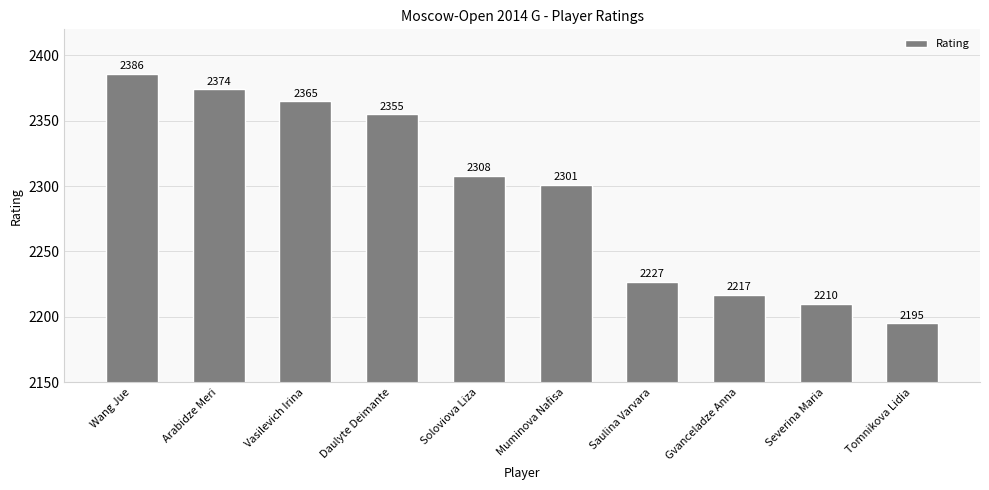

What is the difference between the values at Severina Maria and Gvanceladze Anna?

7